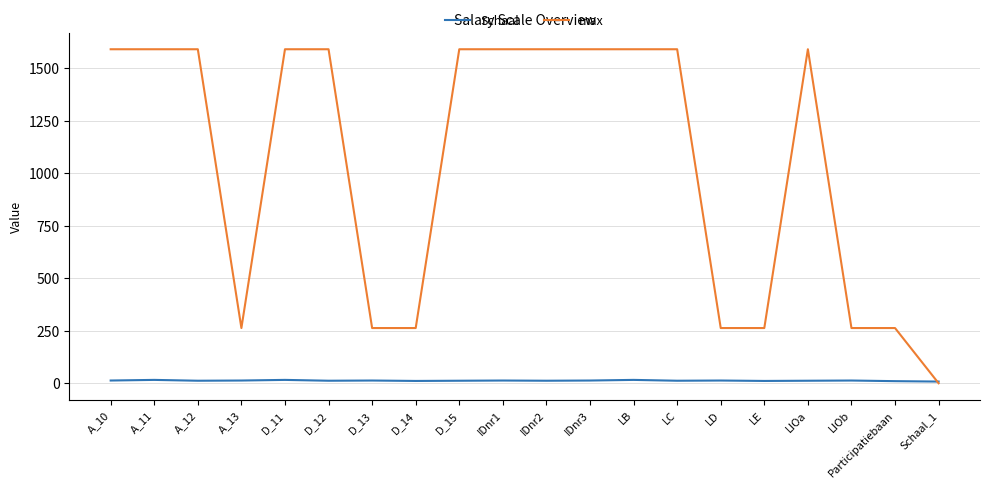

List the series in order of their peak value, highest first.

max, Schaal